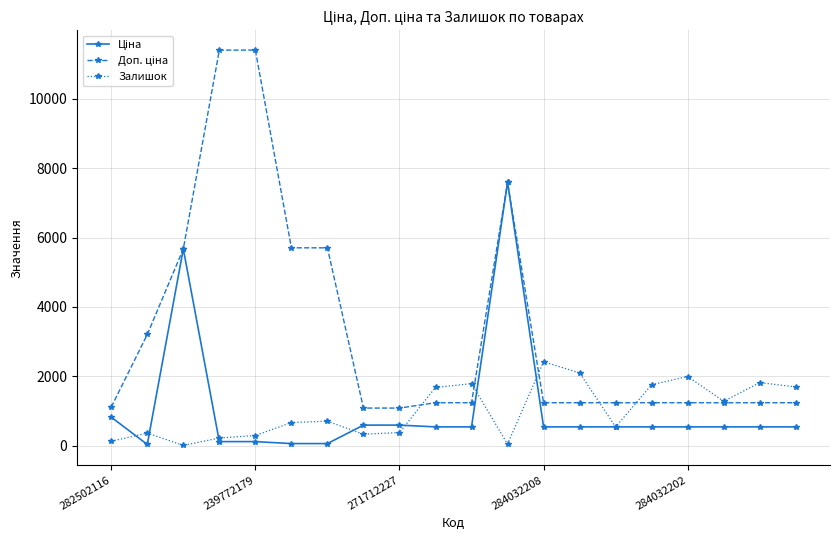

Does the chart have visible grid lines?

Yes